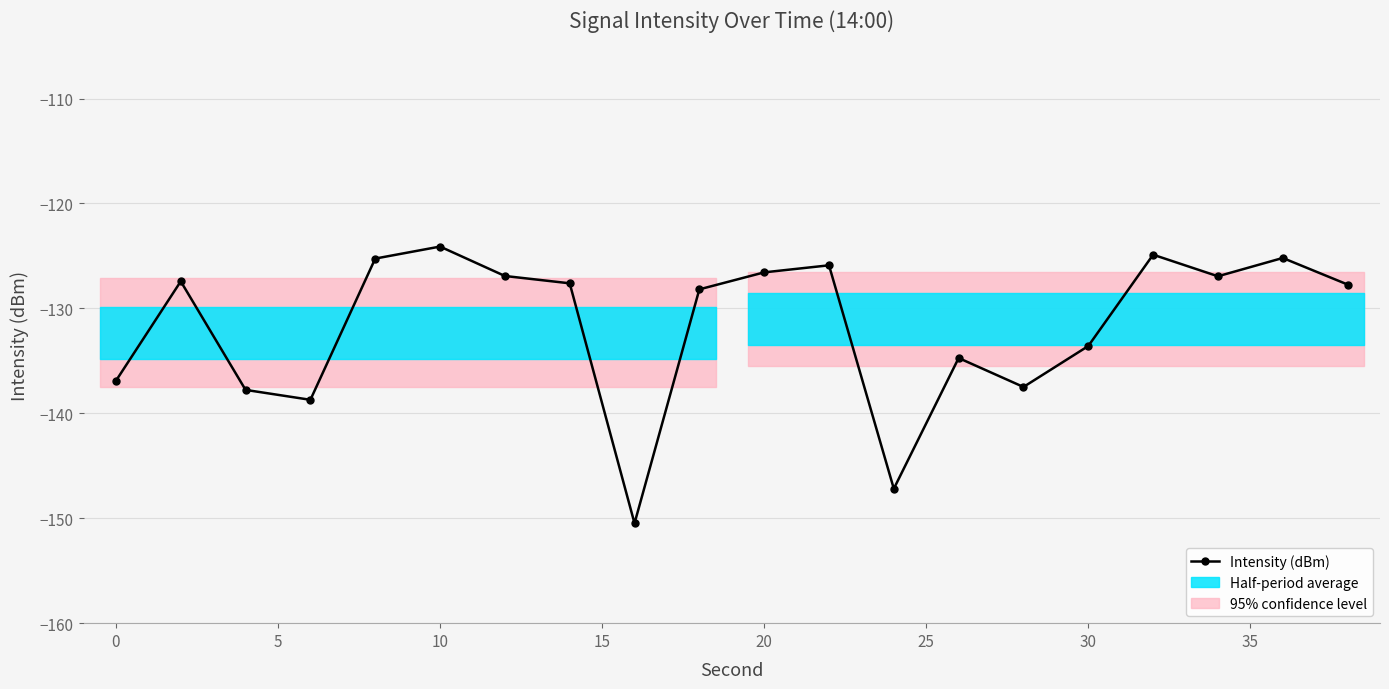

Is this an area chart (filled region under the line)?

No